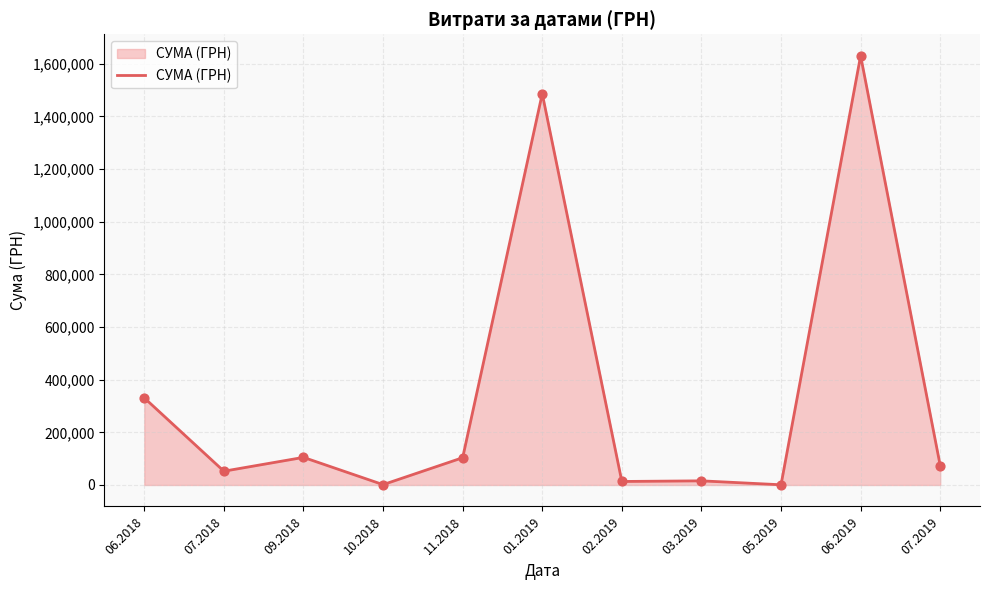

What is the change in value from 07.2018 to 02.2019?

-39023.8